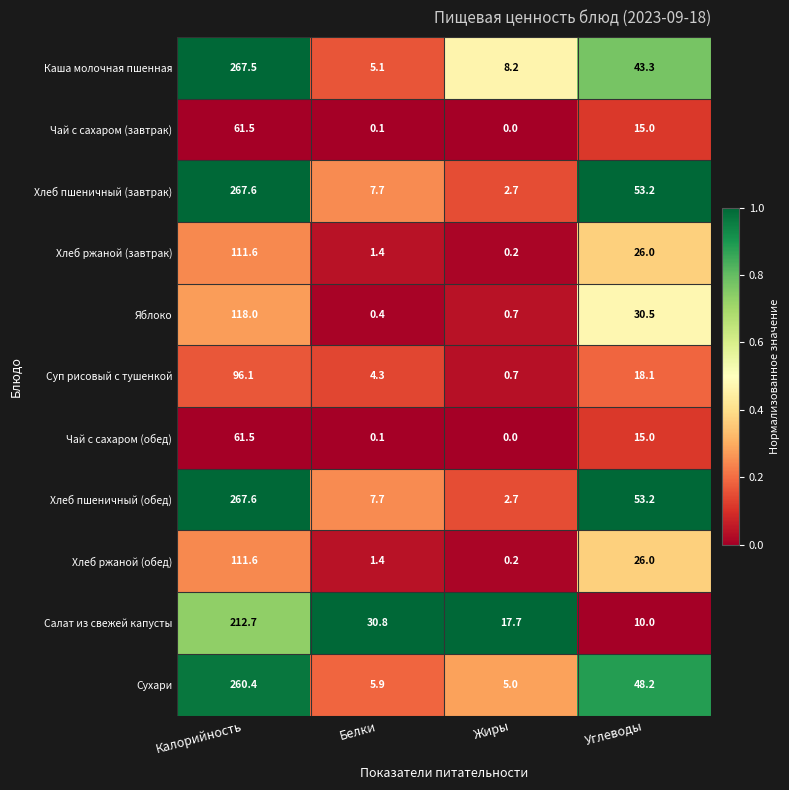

What is the spread (max minus min) of values at Калорийность?

206.1